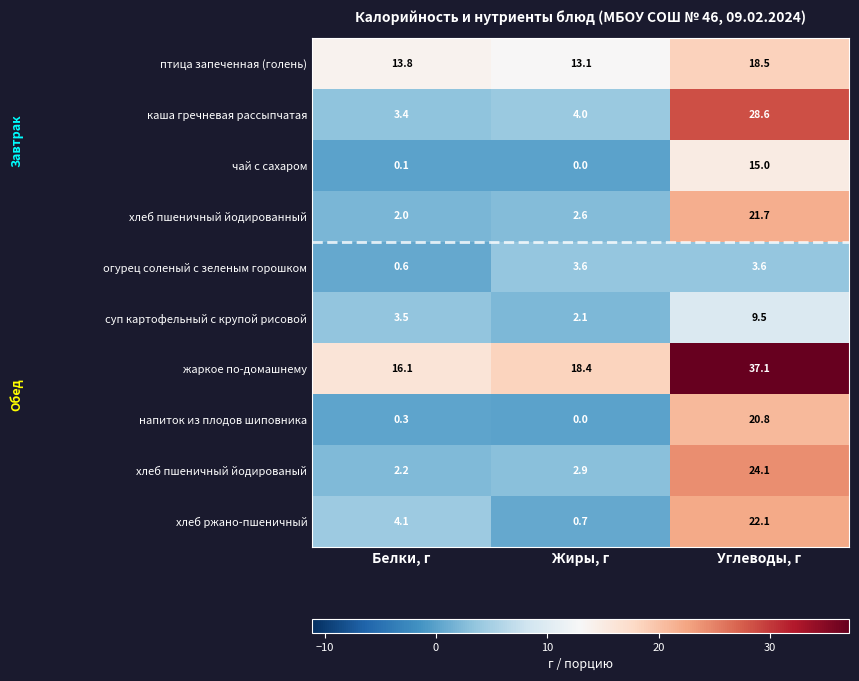

Reading right to left, extract all data points from this chart.

птица запеченная (голень): Углеводы, г=18.5	Жиры, г=13.1	Белки, г=13.8
каша гречневая рассыпчатая: Углеводы, г=28.6	Жиры, г=4.0	Белки, г=3.4
чай с сахаром: Углеводы, г=15.0	Жиры, г=0.0	Белки, г=0.1
хлеб пшеничный йодированный: Углеводы, г=21.7	Жиры, г=2.6	Белки, г=2.0
огурец соленый с зеленым горошком: Углеводы, г=3.6	Жиры, г=3.6	Белки, г=0.6
суп картофельный с крупой рисовой: Углеводы, г=9.5	Жиры, г=2.1	Белки, г=3.5
жаркое по-домашнему: Углеводы, г=37.1	Жиры, г=18.4	Белки, г=16.1
напиток из плодов шиповника: Углеводы, г=20.8	Жиры, г=0.0	Белки, г=0.3
хлеб пшеничный йодированый: Углеводы, г=24.1	Жиры, г=2.9	Белки, г=2.2
хлеб ржано-пшеничный: Углеводы, г=22.1	Жиры, г=0.7	Белки, г=4.1